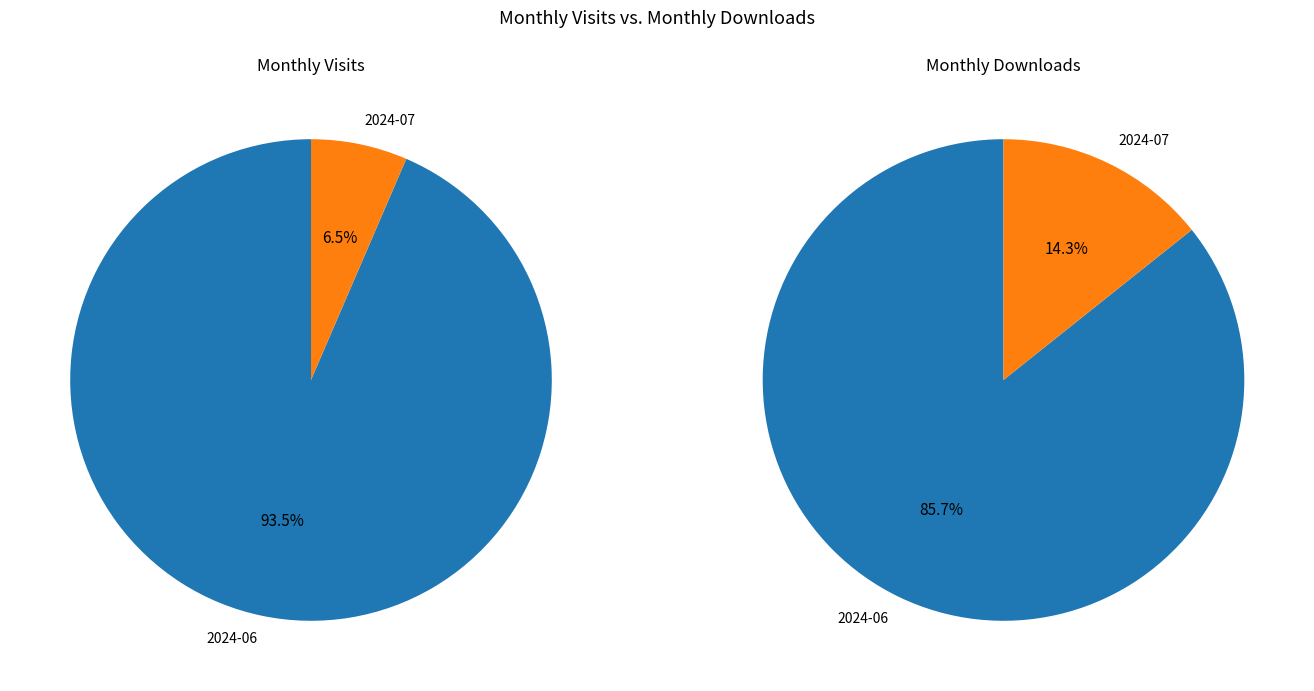

Which slice represents more than half of the pie?

2024-06